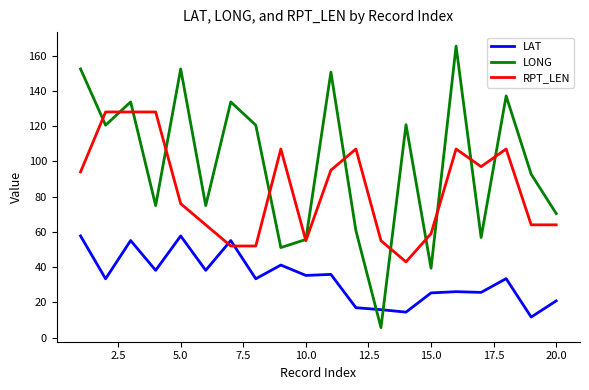

Which series has the largest range (max minus min)?

LONG